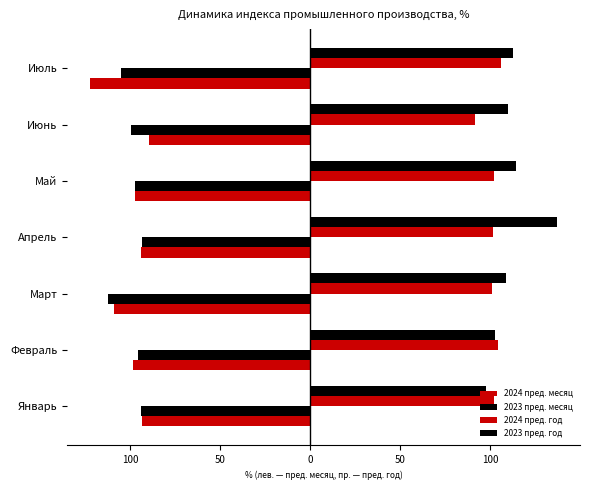

How many categories are shown in the chart?

7